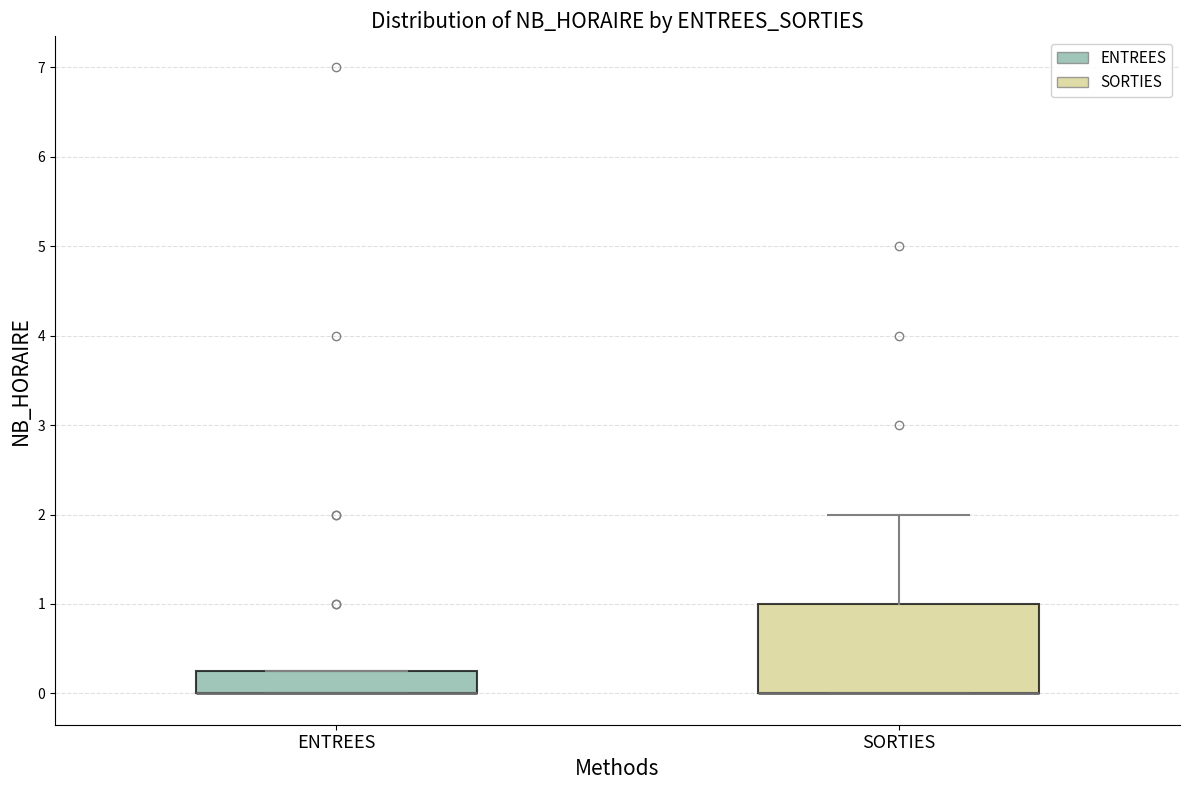

Comparing the boxes themselves (not the whiskers), which one is the tallest?

SORTIES